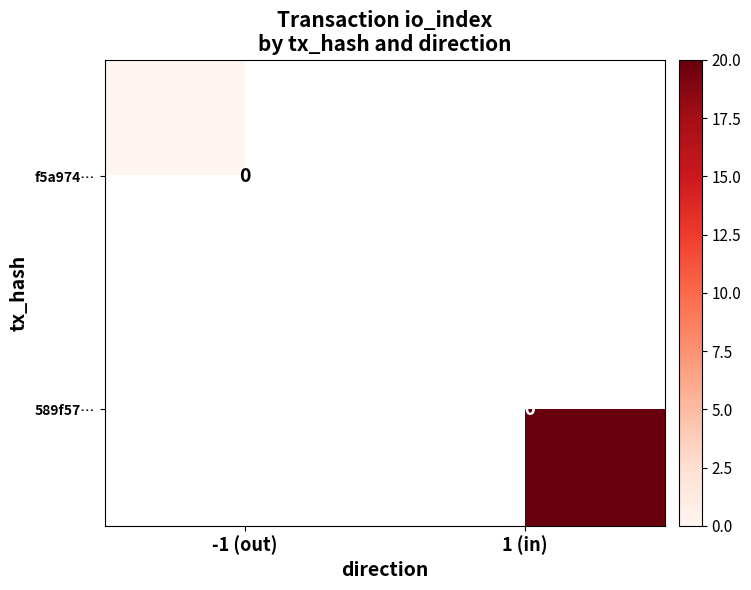

Rank the series by their maximum value, from lowest to highest.

f5a974…, 589f57…